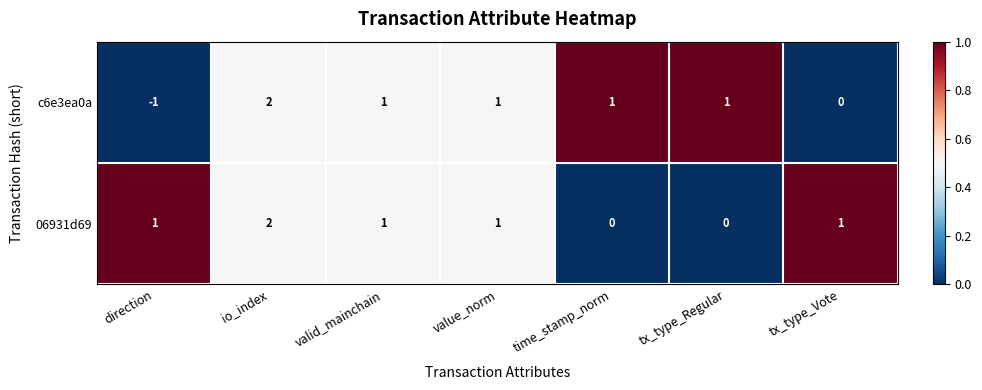

Which label corresponds to the smallest value in the chart?

direction